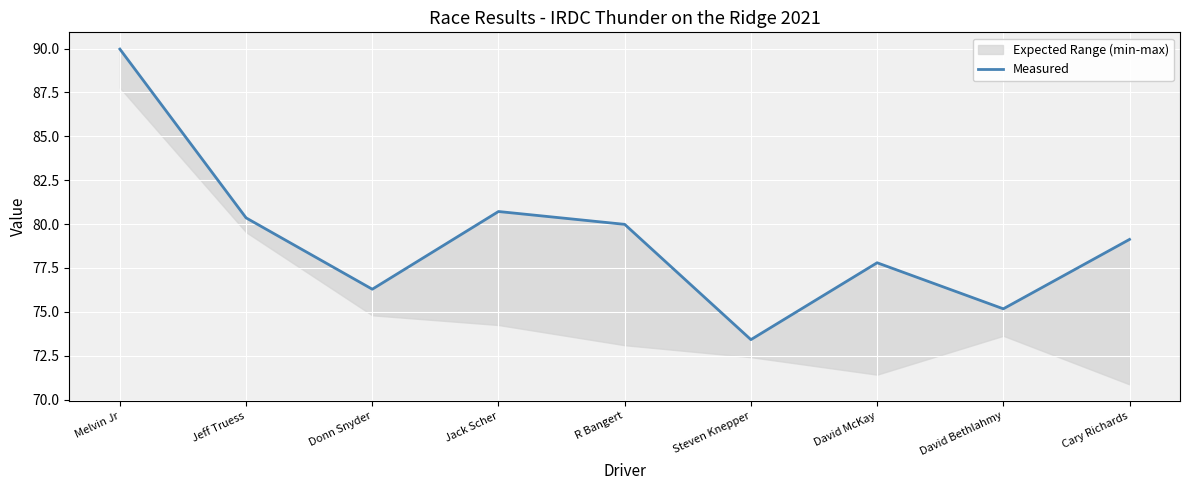

How many points are higher than both their immediate neighbors (excluding endpoints)?

2